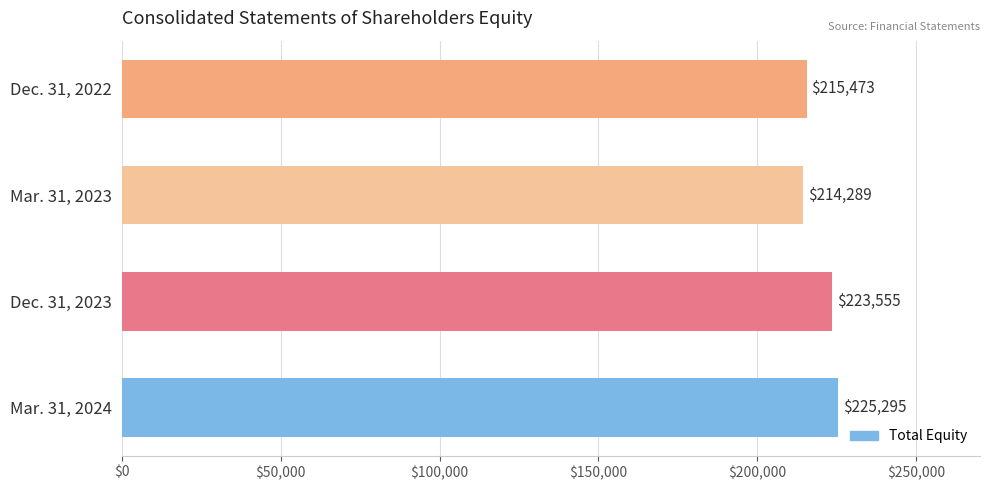

Reading top to bottom, what are all the values shown in this chart?

Dec. 31, 2022=215473	Mar. 31, 2023=214289	Dec. 31, 2023=223555	Mar. 31, 2024=225295